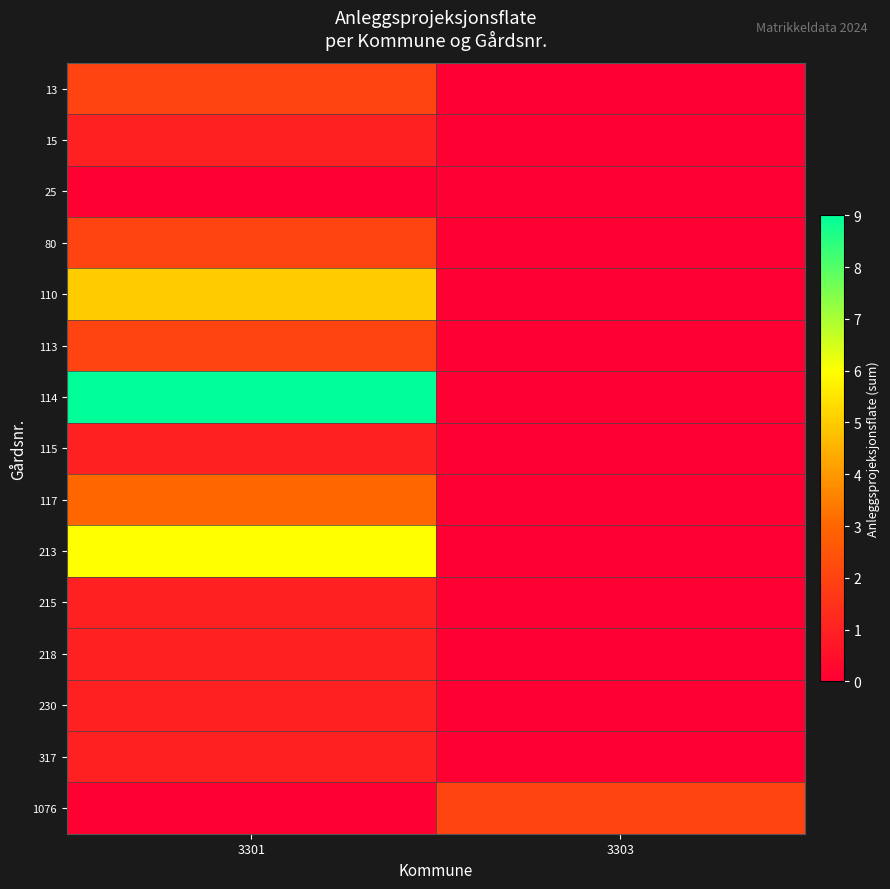

Reading left to right, what are all the values shown in this chart?

13: 3301=2	3303=0
15: 3301=1	3303=0
25: 3301=0	3303=0
80: 3301=2	3303=0
110: 3301=5	3303=0
113: 3301=2	3303=0
114: 3301=9	3303=0
115: 3301=1	3303=0
117: 3301=3	3303=0
213: 3301=6	3303=0
215: 3301=1	3303=0
218: 3301=1	3303=0
230: 3301=1	3303=0
317: 3301=1	3303=0
1076: 3301=0	3303=2